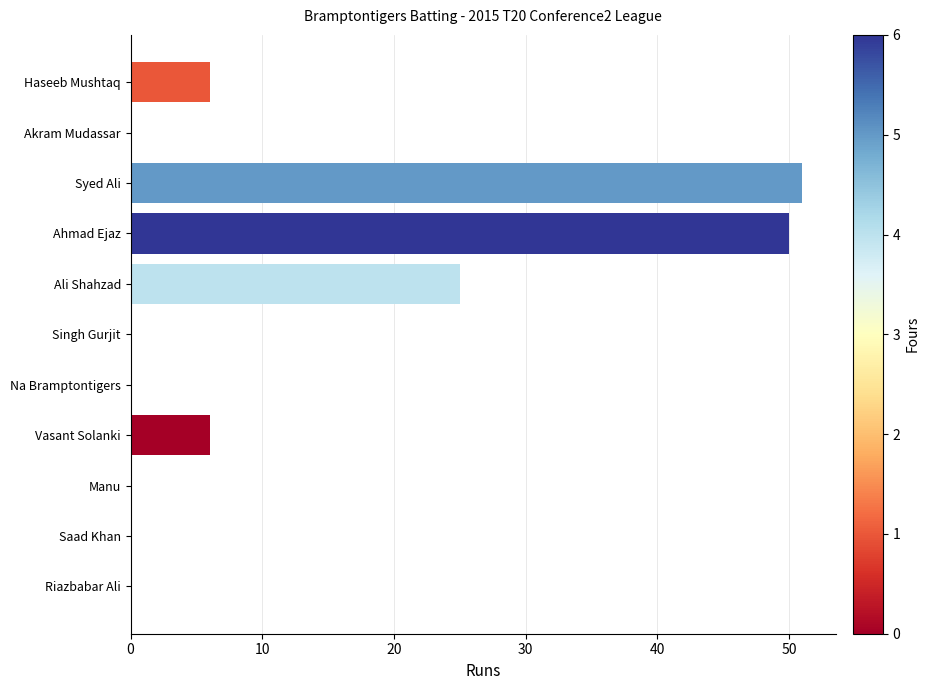

How many values are between 0 and 25?

9